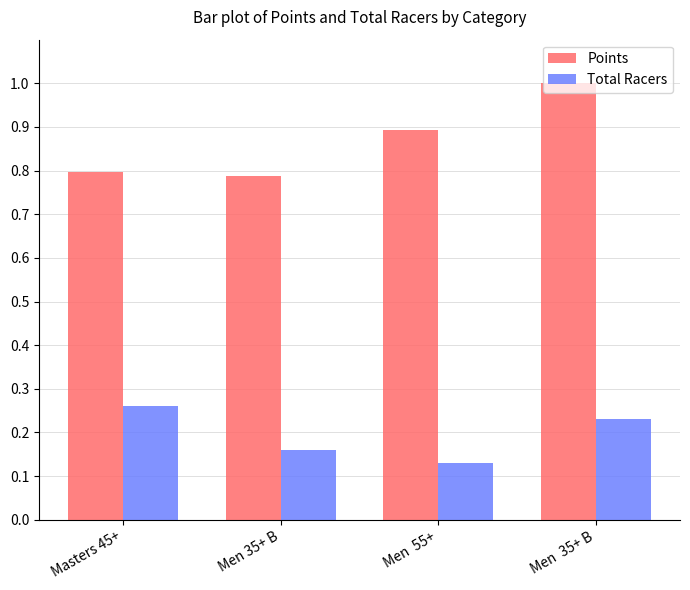

Rank the series by their maximum value, from highest to lowest.

Points, Total Racers